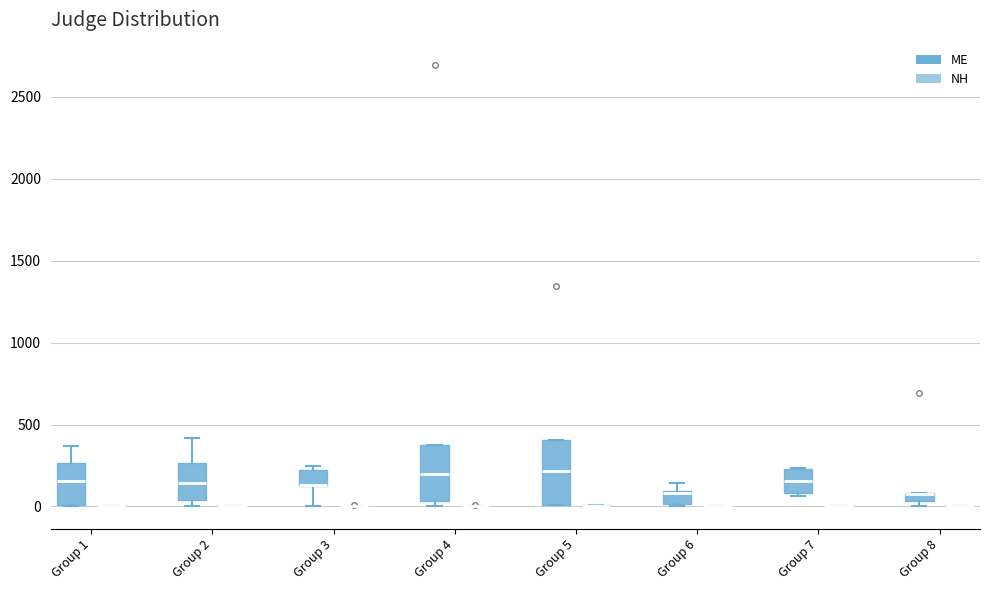

Comparing the boxes themselves (not the whiskers), which one is the tallest?

Group 5 (ME)